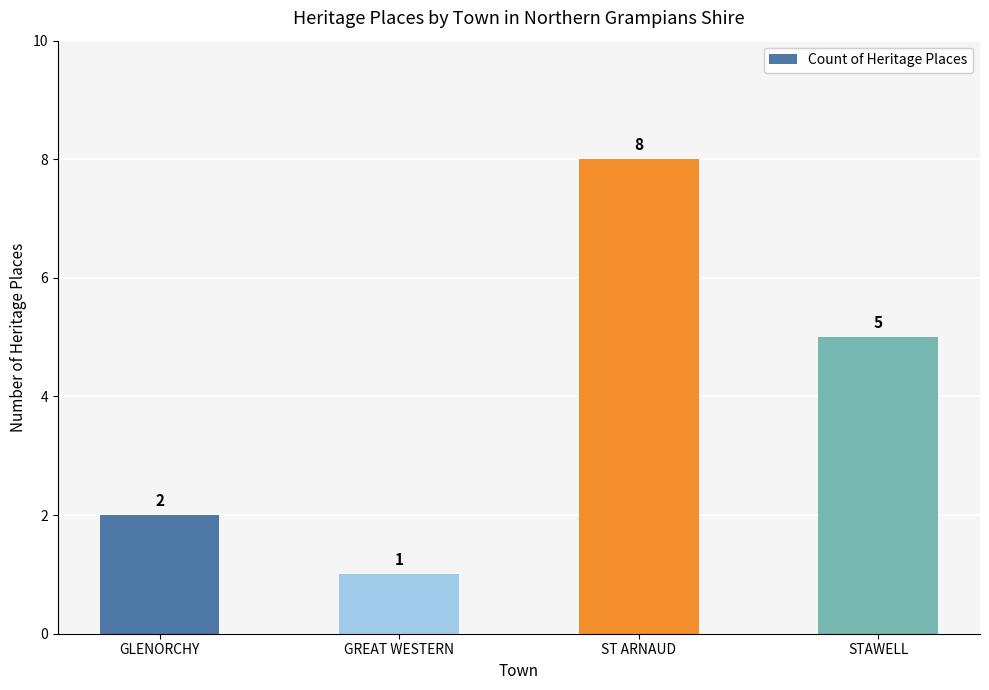

Rank the categories by value from highest to lowest.

ST ARNAUD, STAWELL, GLENORCHY, GREAT WESTERN